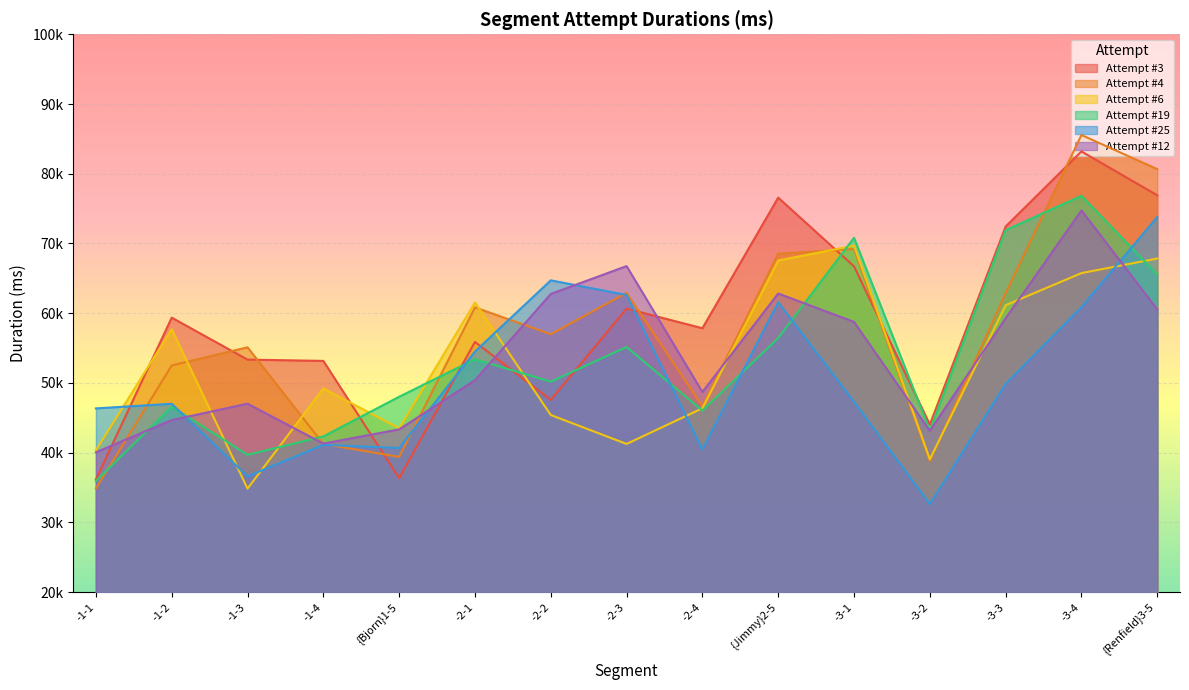

Which label corresponds to the smallest value in the chart?

-3-2